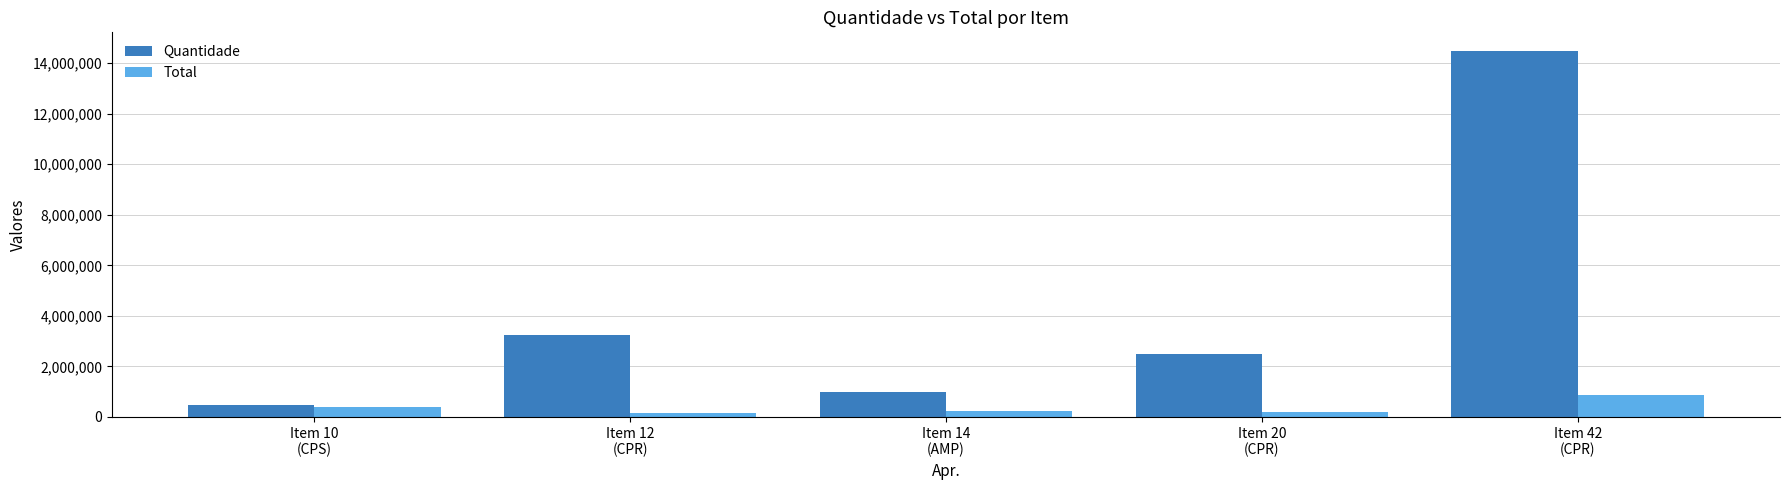

What is the minimum value for Total?

152750